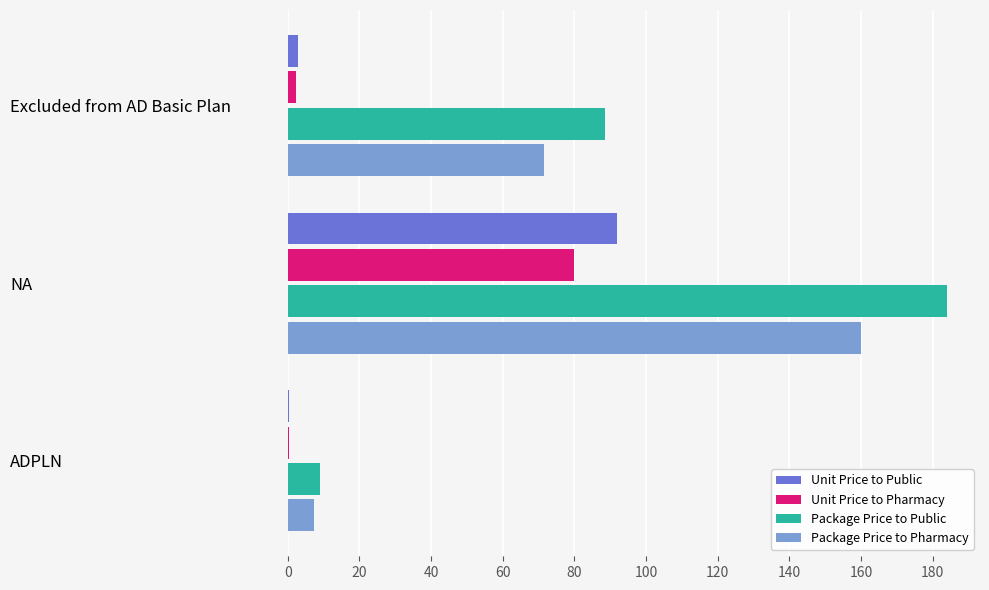

What is the maximum value shown in the chart?

184.0